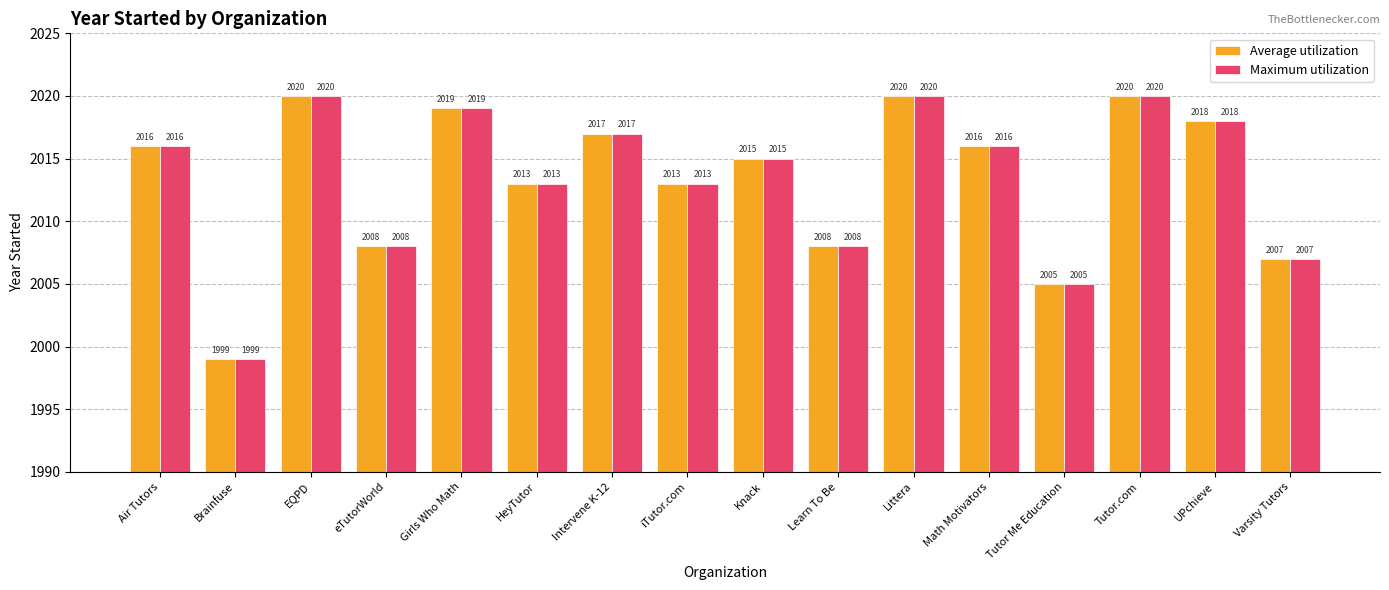

What is the sum of the Average utilization values at iTutor.com and Brainfuse?

4012